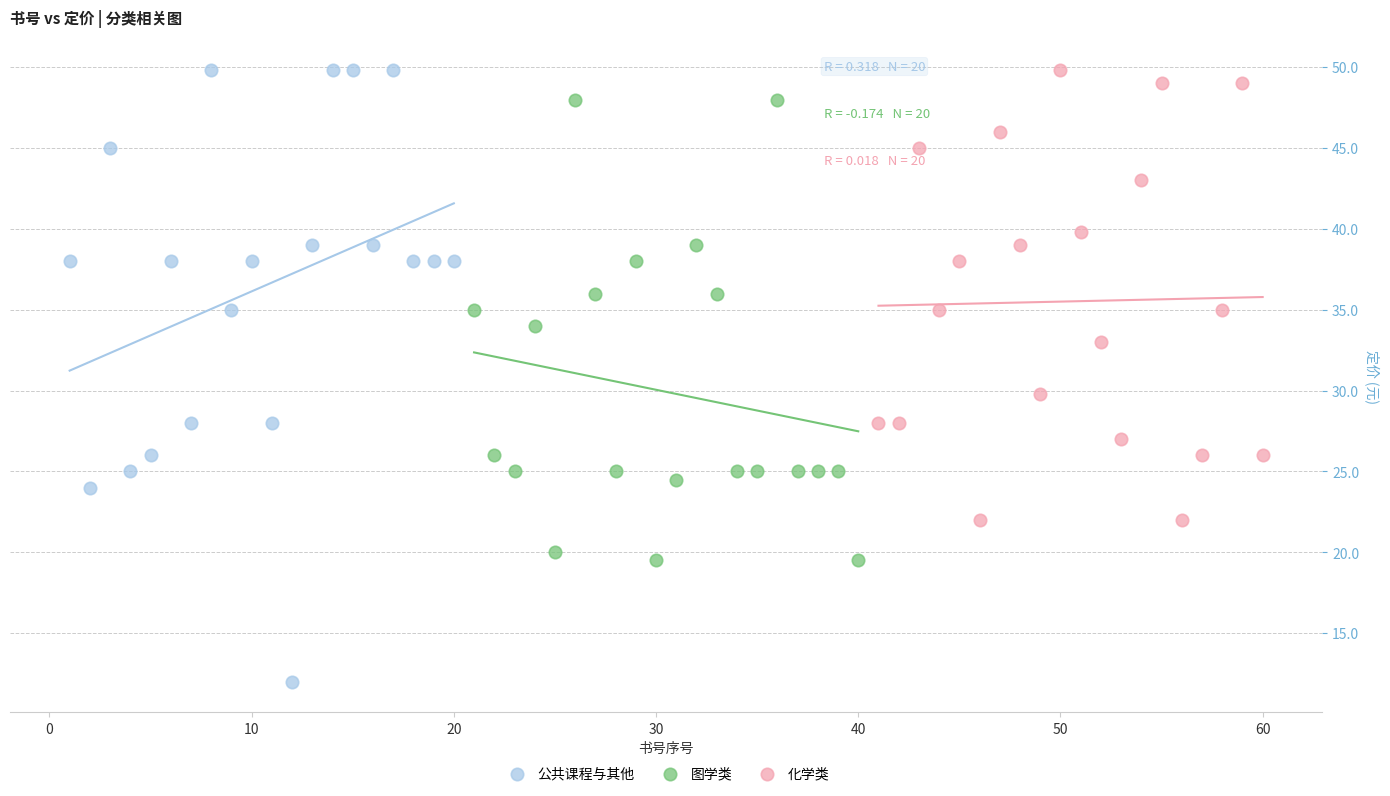

Which series reaches the minimum Y coordinate?

公共课程与其他